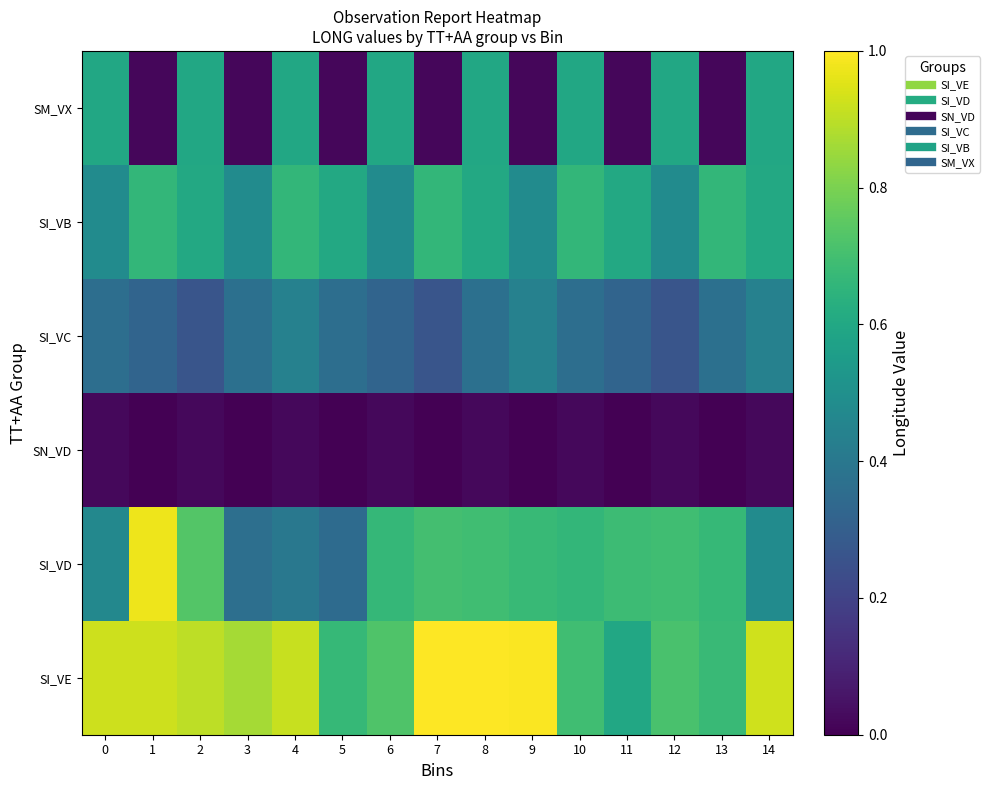

Reading left to right, extract all data points from this chart.

SI_VE: 0=0.9	1=0.9	2=0.9	3=0.9	4=0.9	5=0.7	6=0.7	7=1.0	8=1.0	9=1.0	10=0.7	11=0.6	12=0.7	13=0.7	14=0.9
SI_VD: 0=0.5	1=1.0	2=0.7	3=0.4	4=0.4	5=0.4	6=0.7	7=0.7	8=0.7	9=0.7	10=0.7	11=0.7	12=0.7	13=0.7	14=0.5
SN_VD: 0=0.0	1=0.0	2=0.0	3=0.0	4=0.0	5=0.0	6=0.0	7=0.0	8=0.0	9=0.0	10=0.0	11=0.0	12=0.0	13=0.0	14=0.0
SI_VC: 0=0.4	1=0.3	2=0.3	3=0.4	4=0.4	5=0.4	6=0.3	7=0.3	8=0.4	9=0.4	10=0.4	11=0.3	12=0.3	13=0.4	14=0.4
SI_VB: 0=0.5	1=0.7	2=0.6	3=0.5	4=0.7	5=0.6	6=0.5	7=0.7	8=0.6	9=0.5	10=0.7	11=0.6	12=0.5	13=0.7	14=0.6
SM_VX: 0=0.6	1=0.0	2=0.6	3=0.0	4=0.6	5=0.0	6=0.6	7=0.0	8=0.6	9=0.0	10=0.6	11=0.0	12=0.6	13=0.0	14=0.6